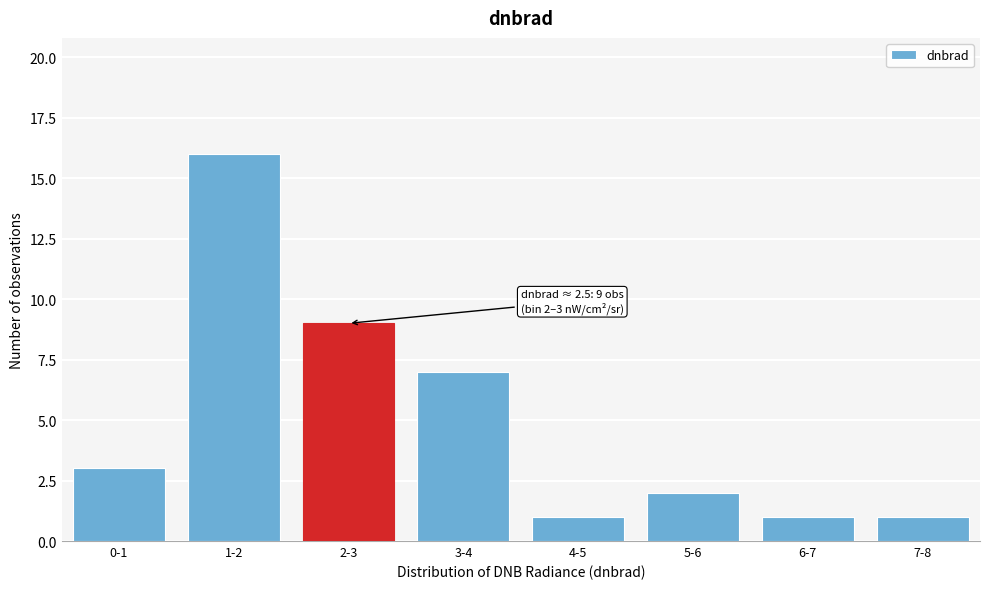

Reading left to right, what are all the values shown in this chart?

0-1=3	1-2=16	2-3=9	3-4=7	4-5=1	5-6=2	6-7=1	7-8=1